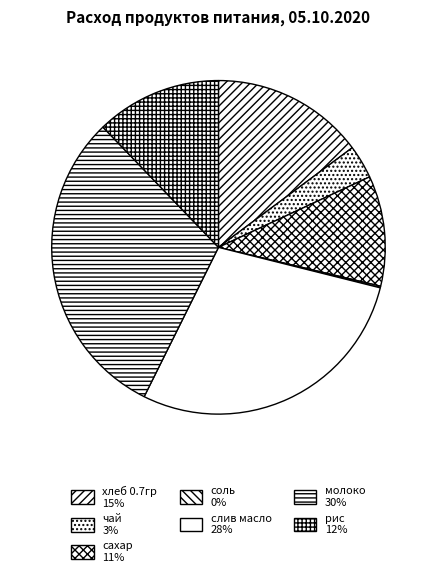

Approximately how many times larger is the value at хлеб 0.7гр compared to молоко?

0.5